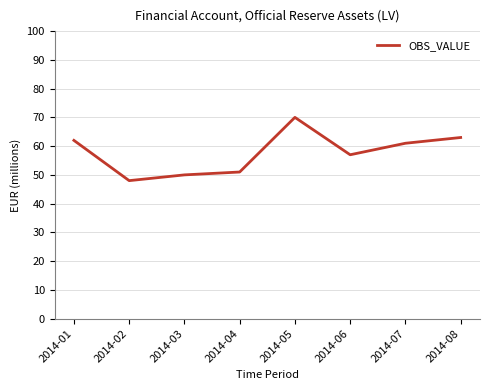

Read the value at 2014-05, to the nearest 10.

70